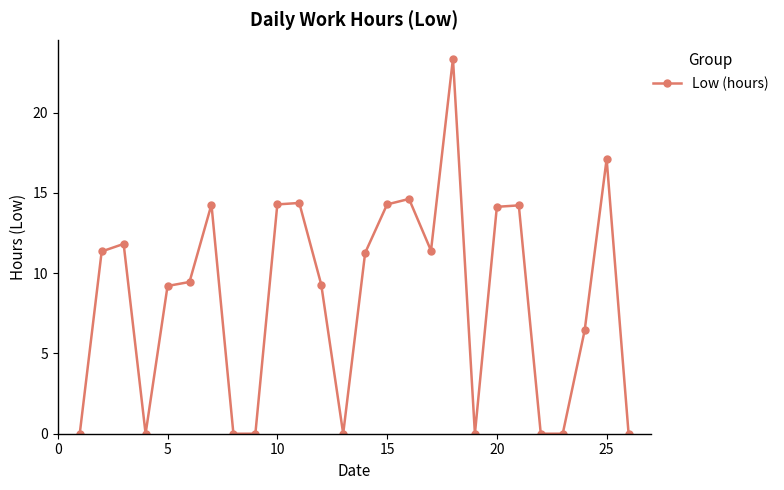

True or false: the data has more than 1 interior local peaks.

True